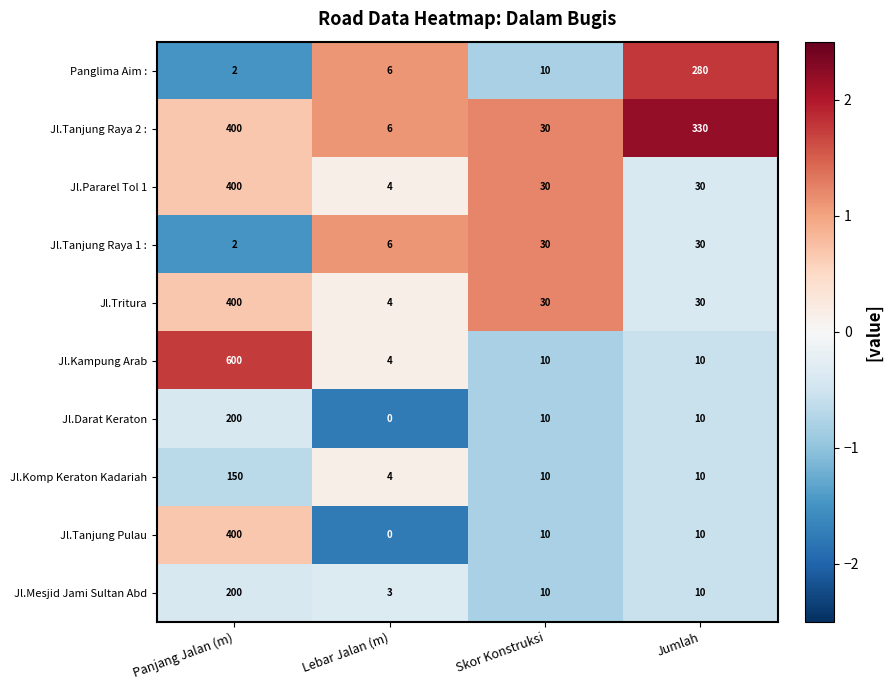

At which category is the sum across all series the highest?

Panjang Jalan (m)